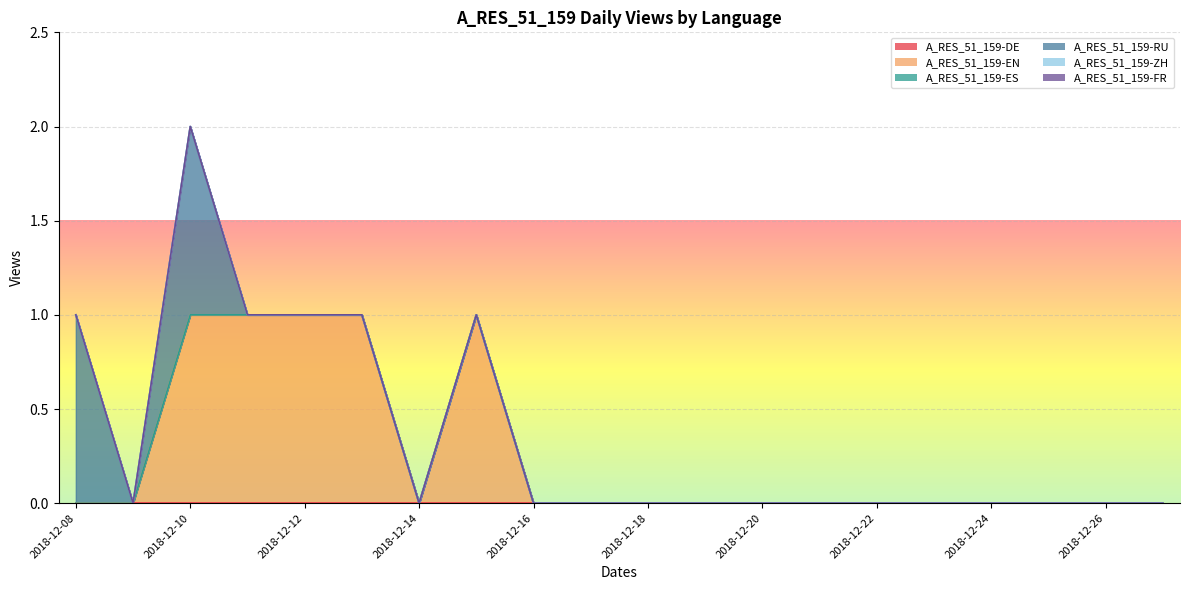

The A_RES_51_159-DE series shows 0 at 2018-12-15. True or false?

True